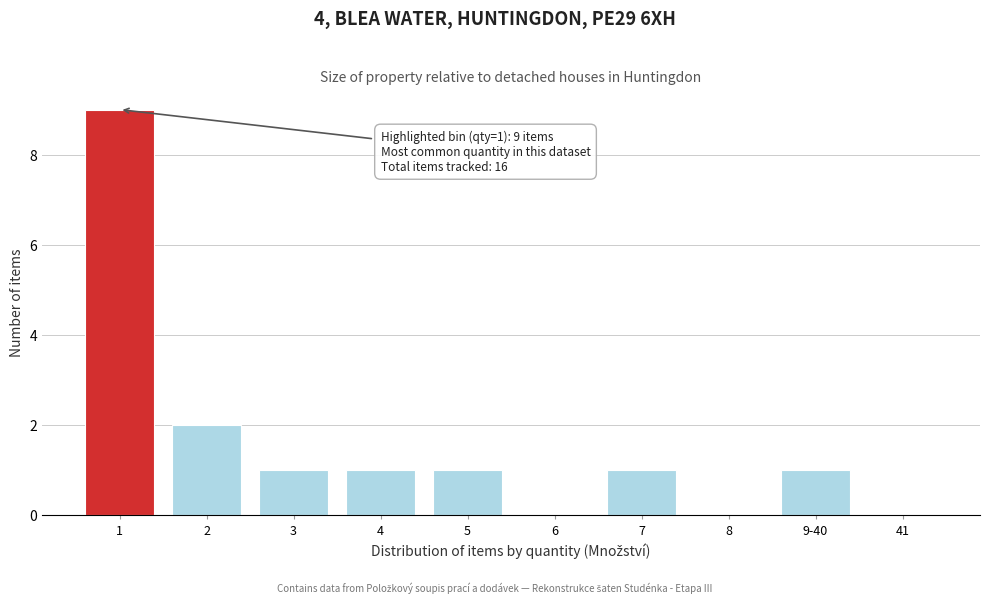

Reading left to right, extract all data points from this chart.

1=9	2=2	3=1	4=1	5=1	6=0	7=1	8=0	9-40=1	41=0